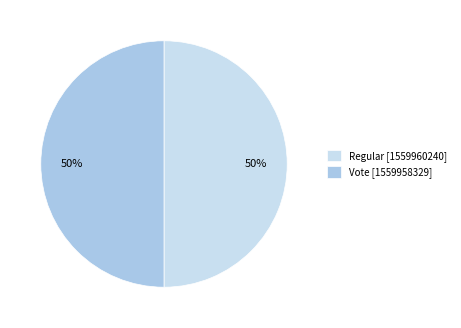

True or false: Vote [1559958329] accounts for 50% of the total.

True